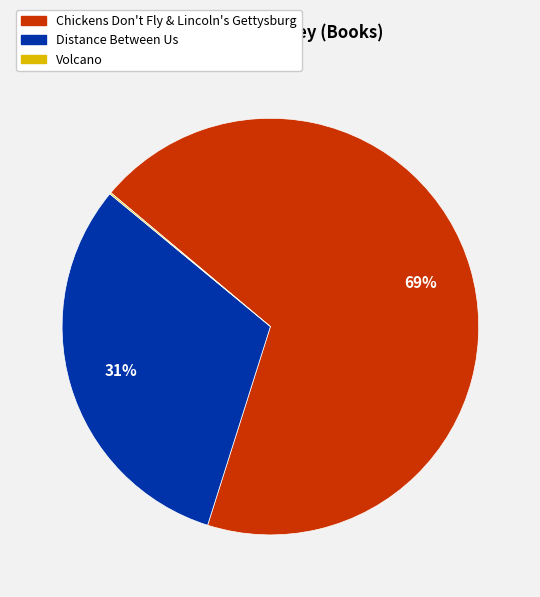

Which slice is the largest?

Chickens Don't Fly & Lincoln's Gettysburg